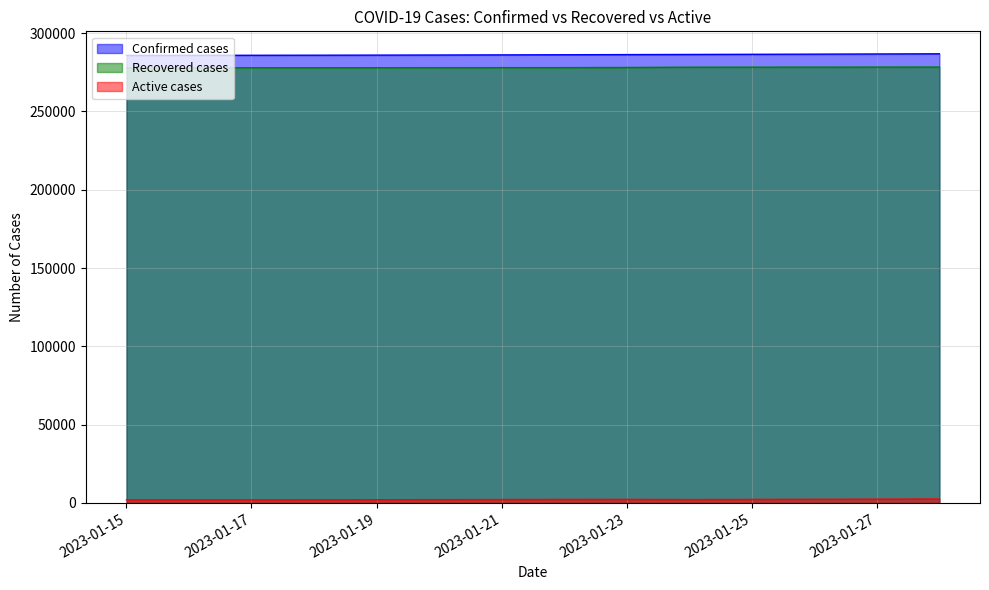

How many lines are shown in the chart?

3